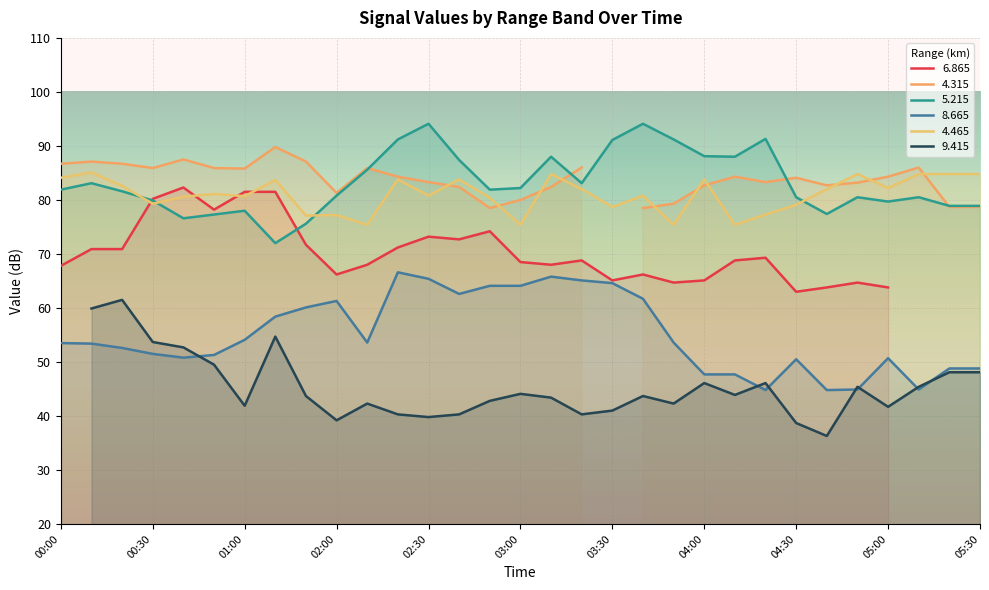

How many data points in   5.215 are above 81?

17